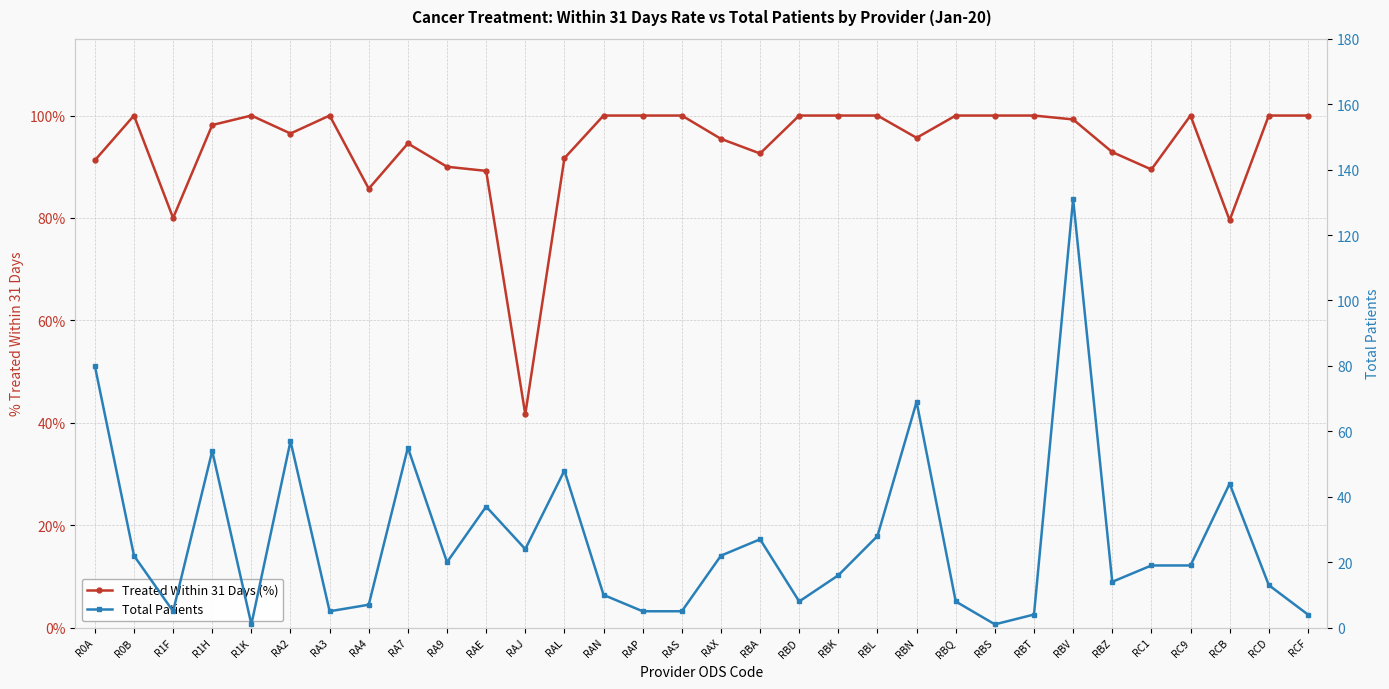

True or false: Treated Within 31 Days (%) has a value of 89.5 at RC1.

True